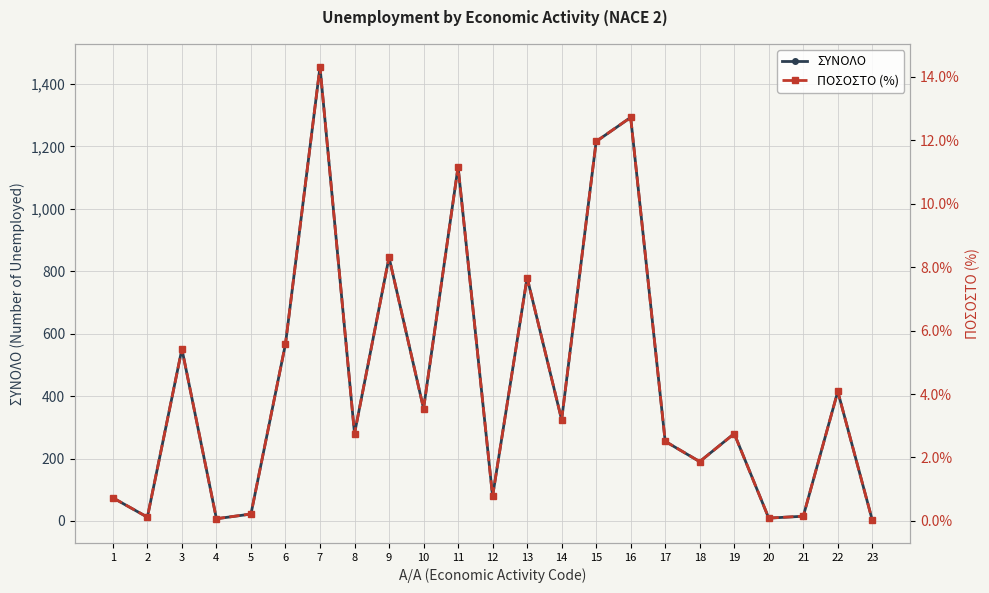

What is the difference between the second highest and second lowest values in the ΣΥΝΟΛΟ series?

1286